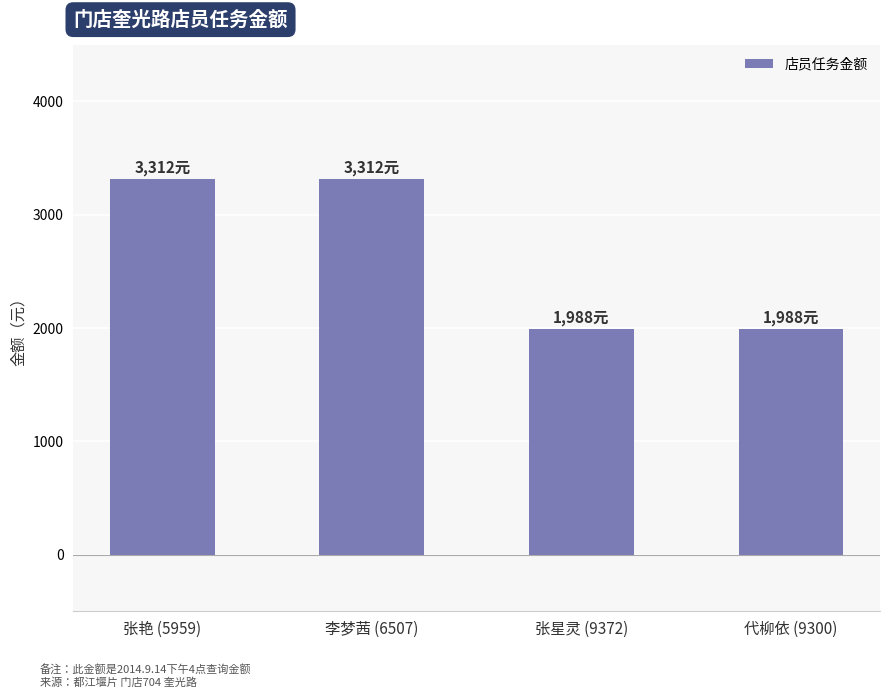

Does the chart contain stacked bars?

No